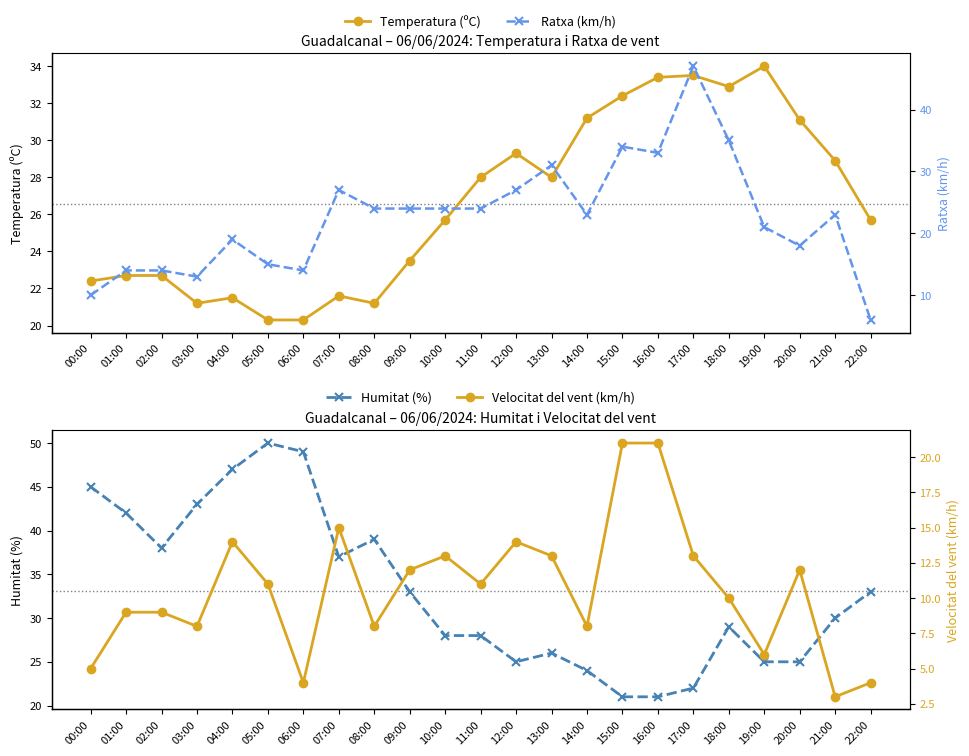

Which series changed the most between 09:00 and 17:00?

Ratxa (km/h)